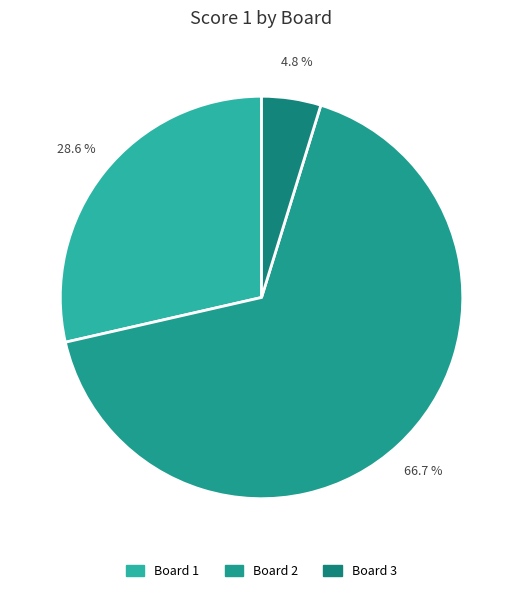

How many slices are in this pie chart?

3